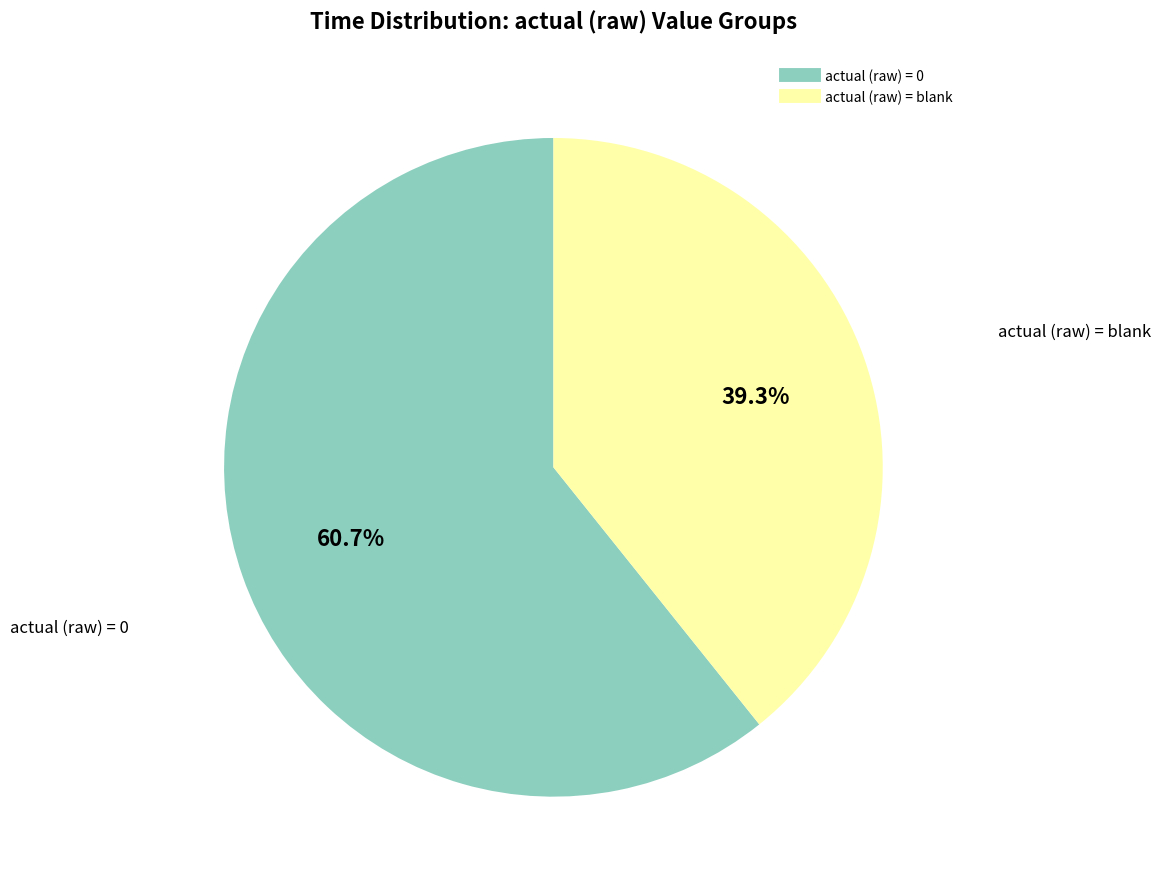

Does any single category account for the majority?

Yes